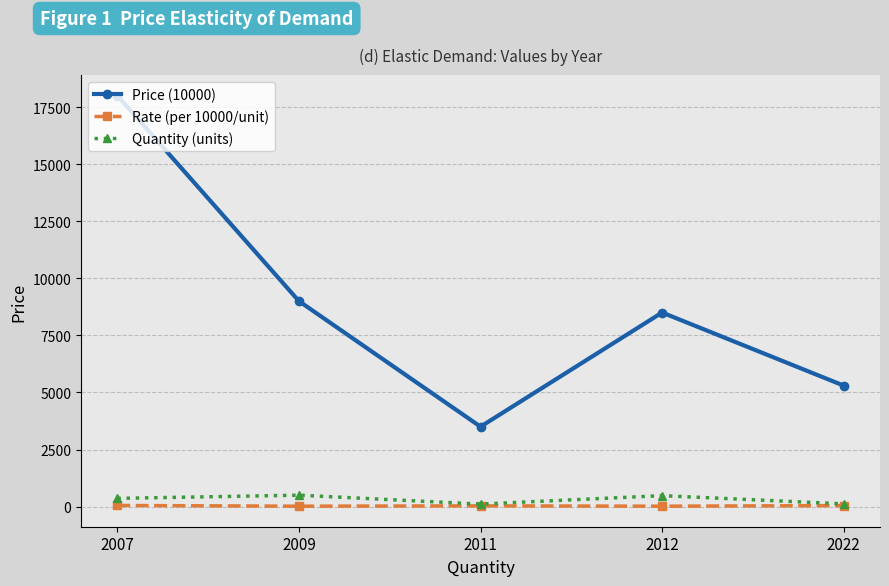

True or false: Price (10000) and Quantity (units) cross at least once.

False